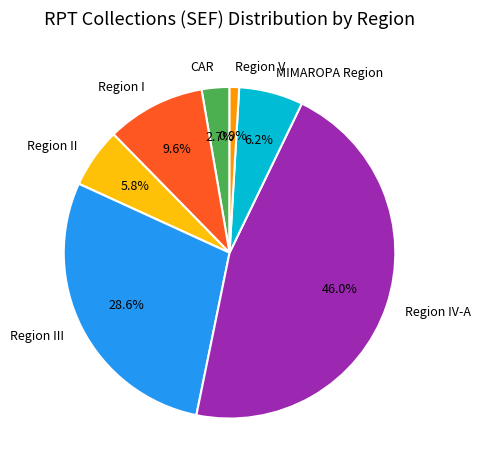

What percentage is the MIMAROPA Region slice, to the nearest percent?

6%